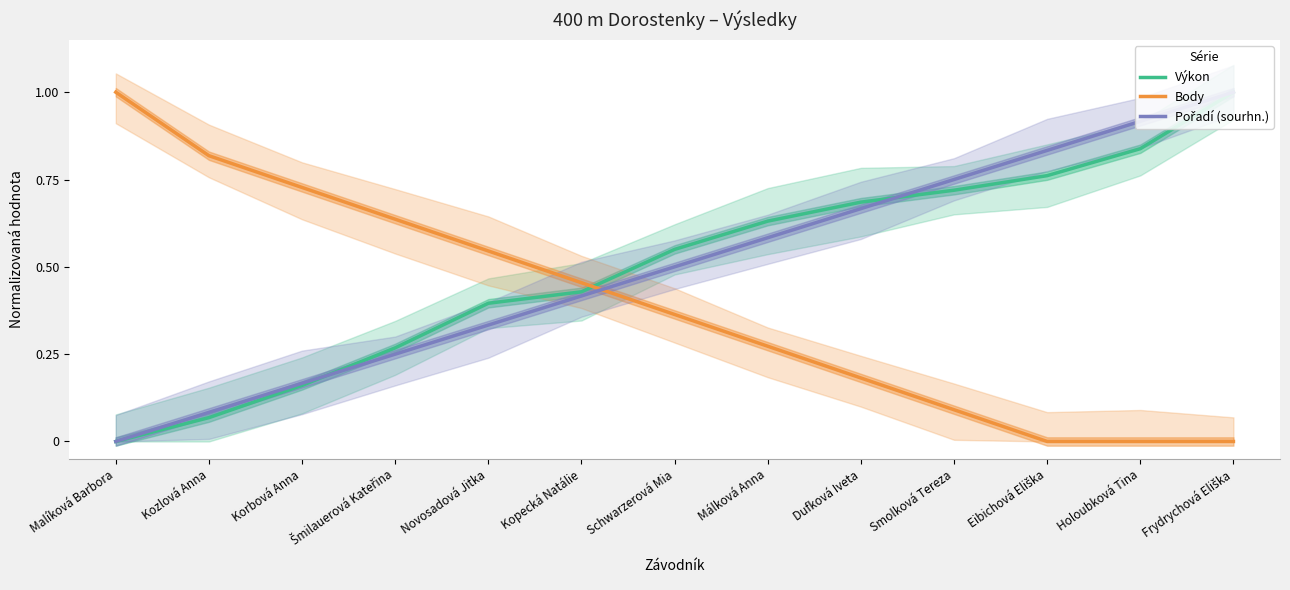

The value of Body at Kopecká Natálie is 0.5. True or false?

True